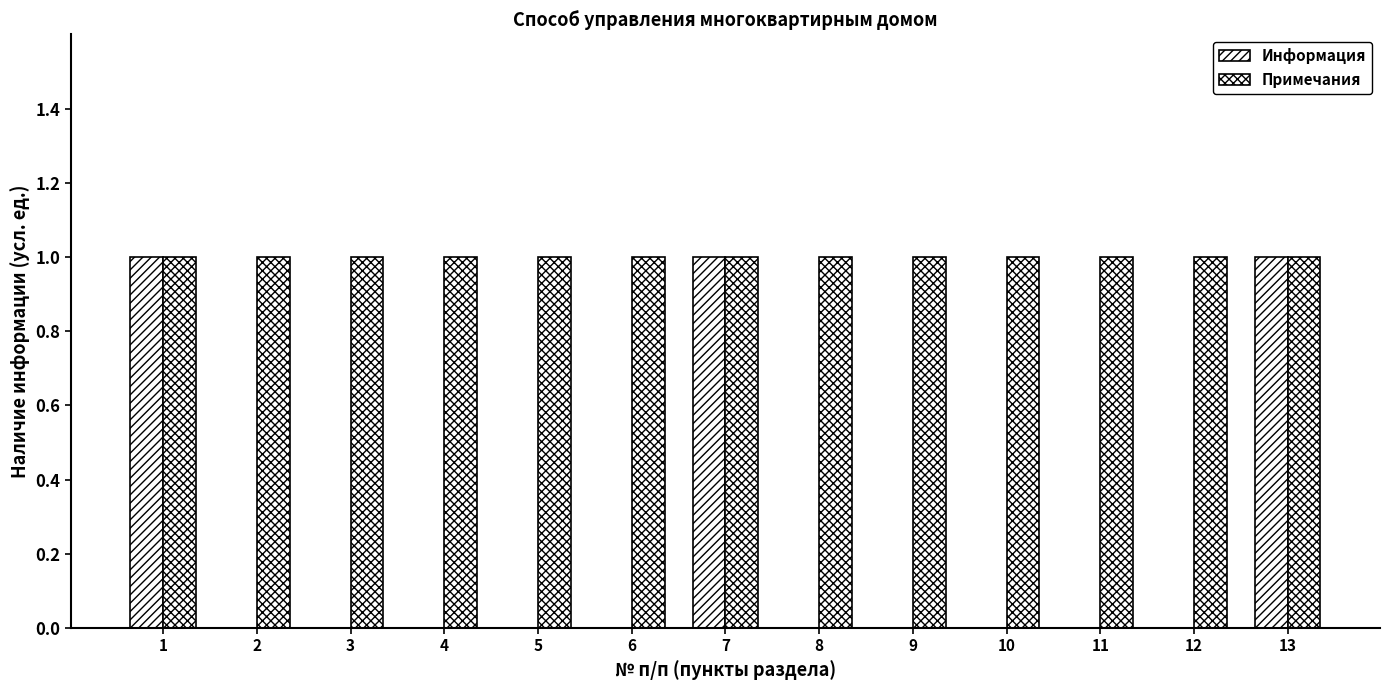

How many groups of bars are there?

13